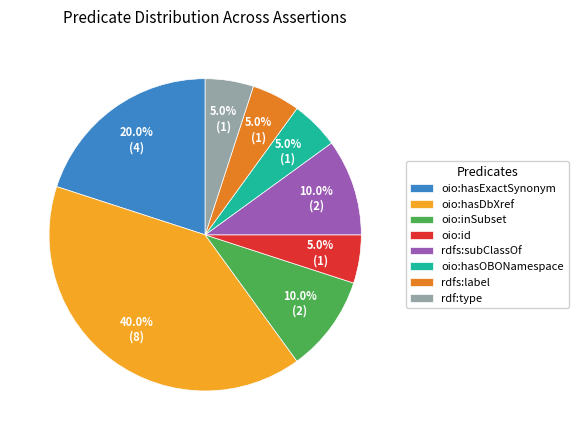

Do oio:hasExactSynonym and oio:id together represent more than half of the pie?

No